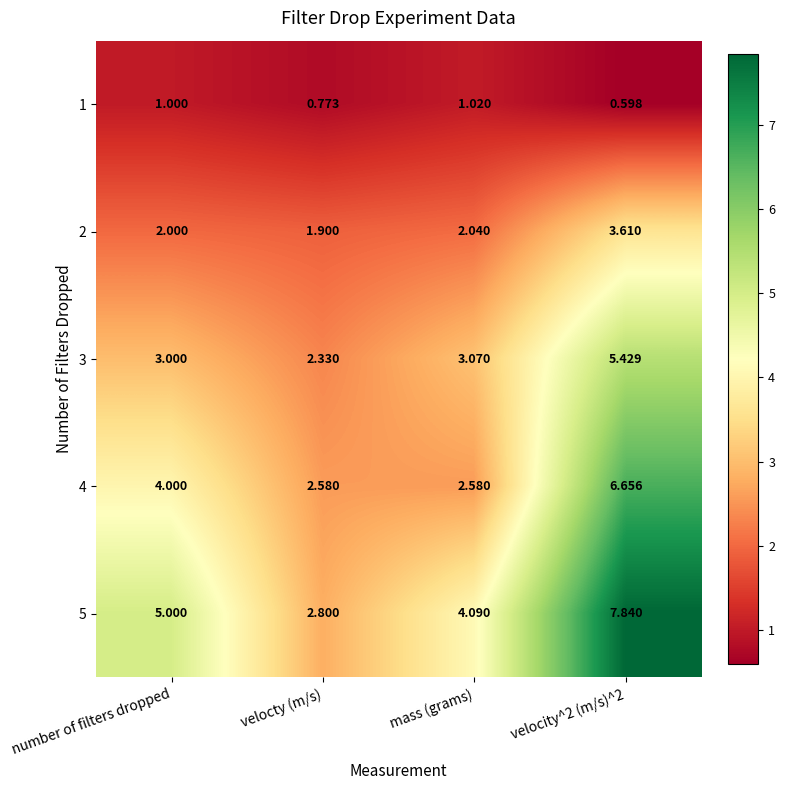

At velocty (m/s), list the series in order from smallest to largest.

1, 2, 3, 4, 5